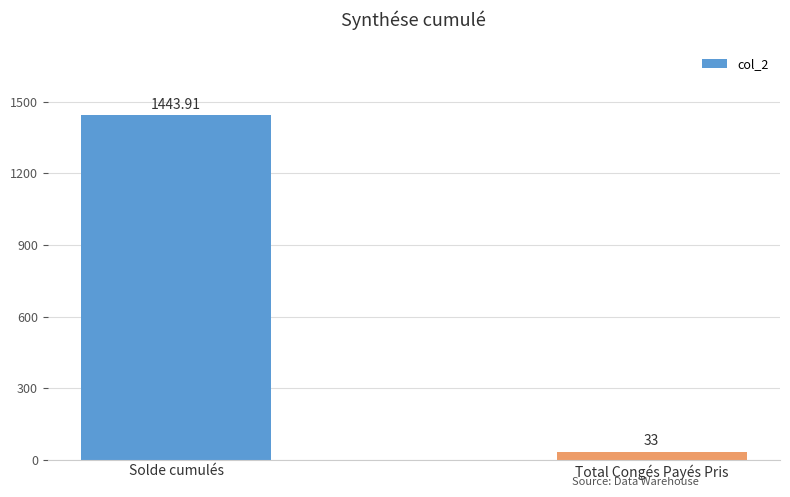

Rank the categories by value from lowest to highest.

Total Congés Payés Pris, Solde cumulés